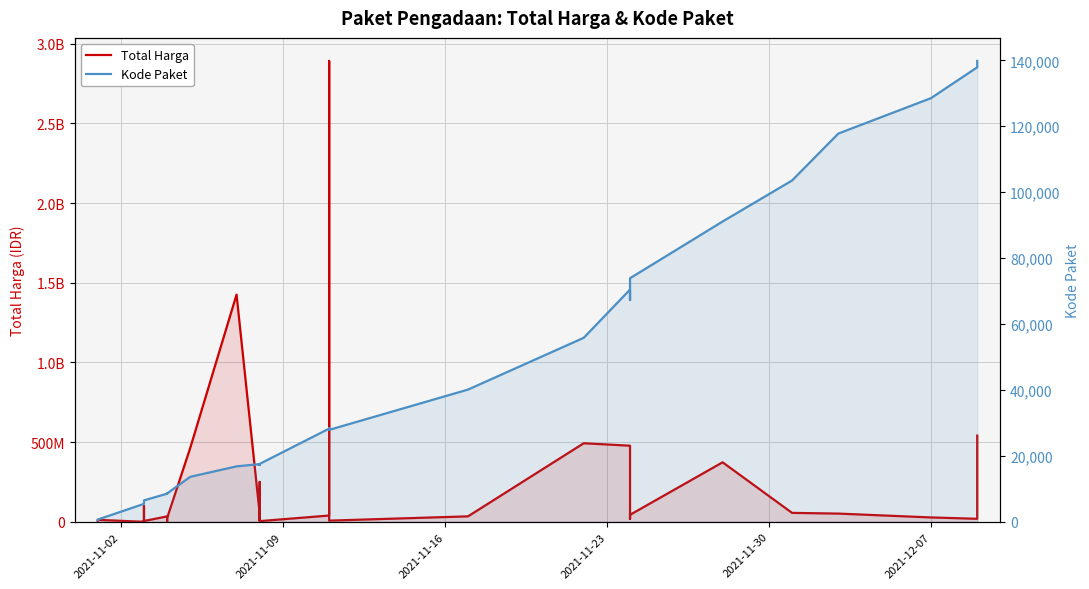

What is the lowest value of the Total Harga series?

78000